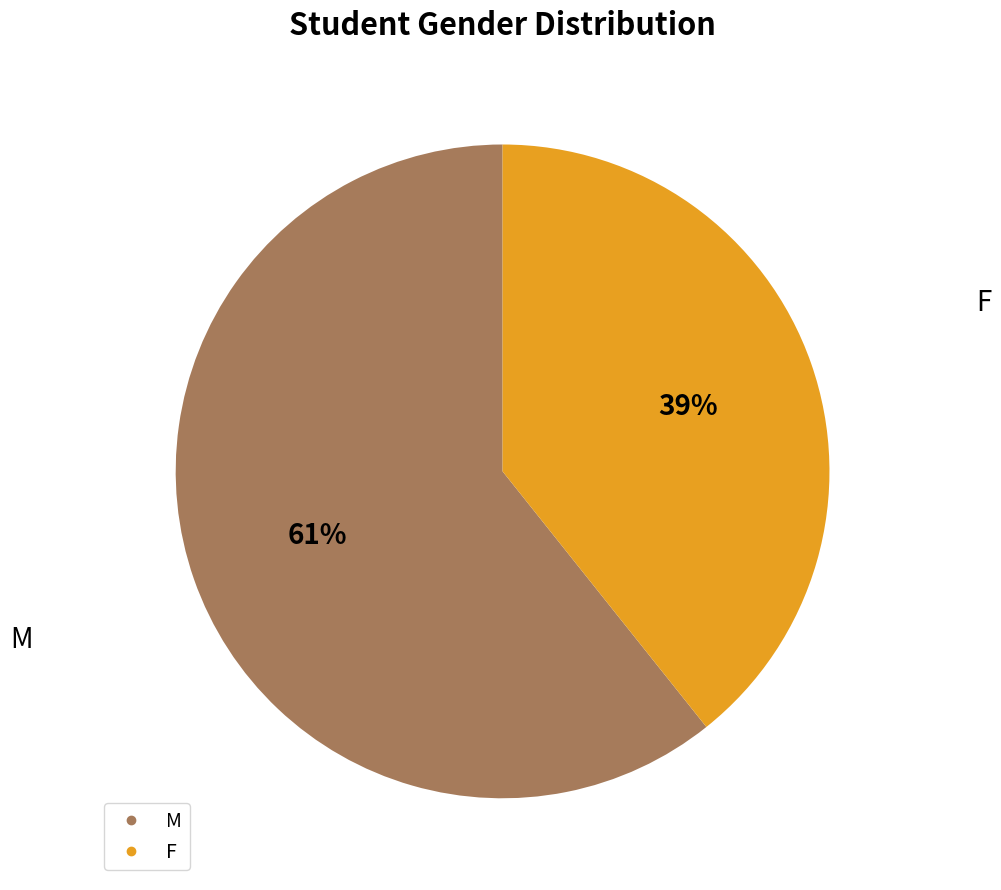

Which category accounts for the majority?

M